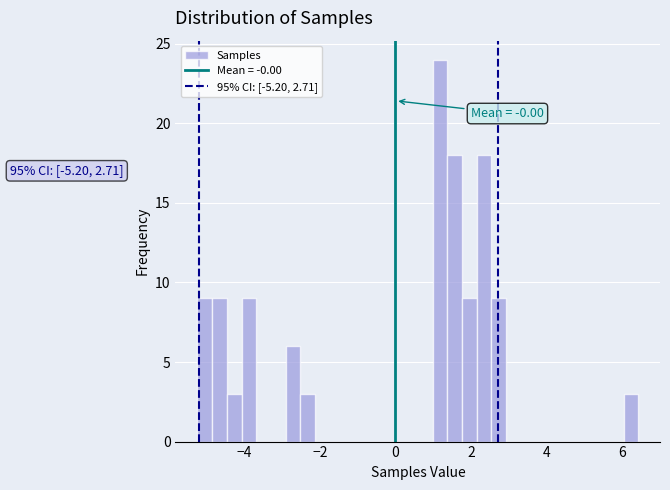

Read against the x-axis, roughly where is the centre of the tallest bar?

1.2